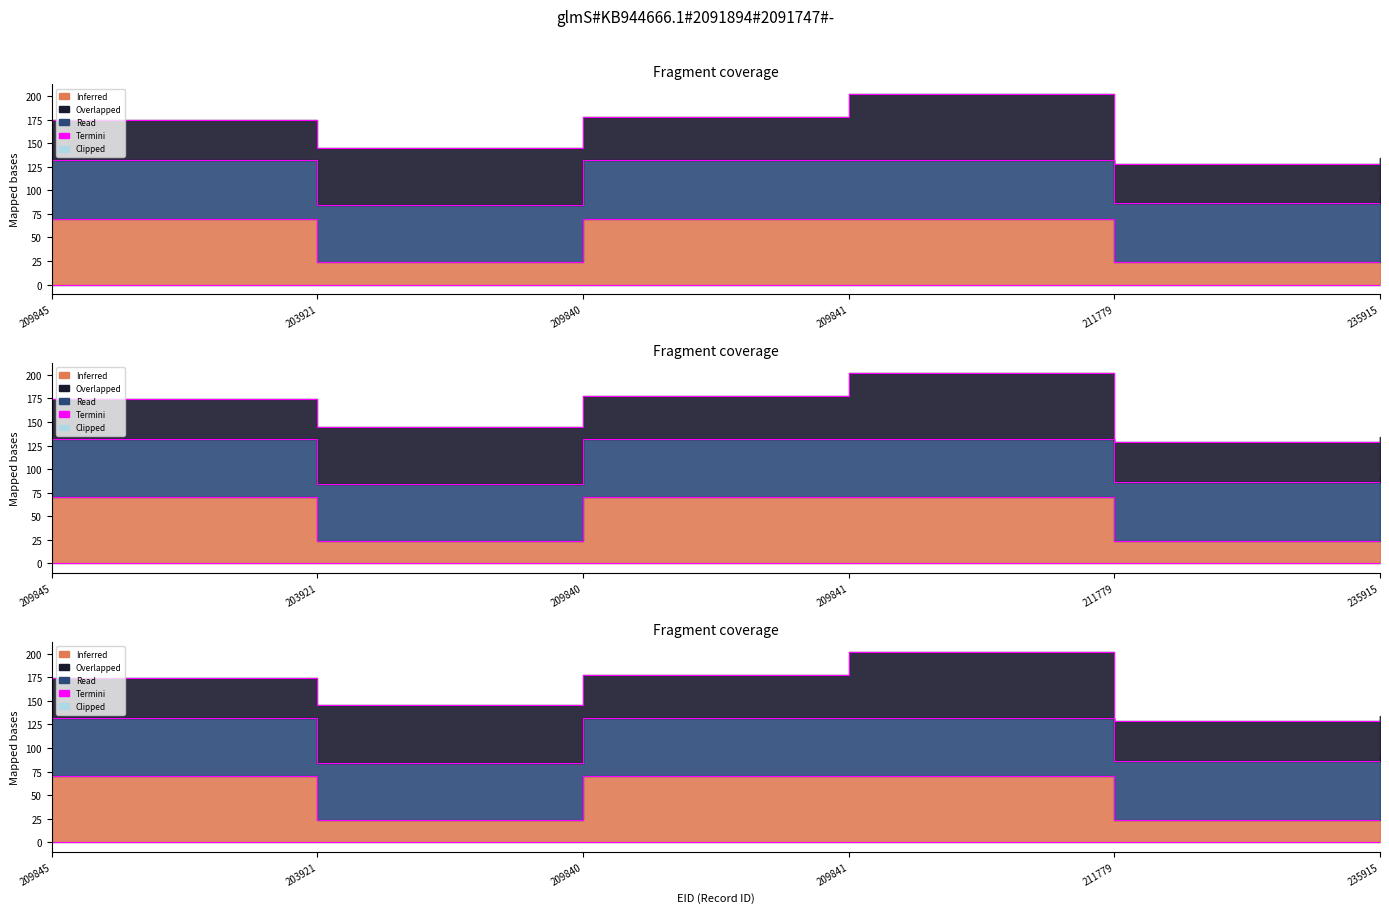

At which category does the data reach its first local peak?

209841